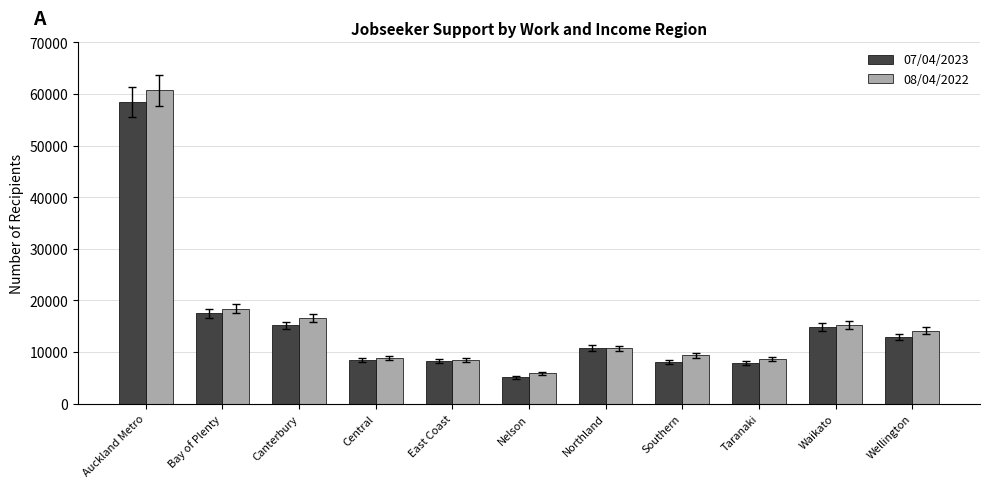

Between East Coast and Waikato, which series saw the biggest shift?

08/04/2022